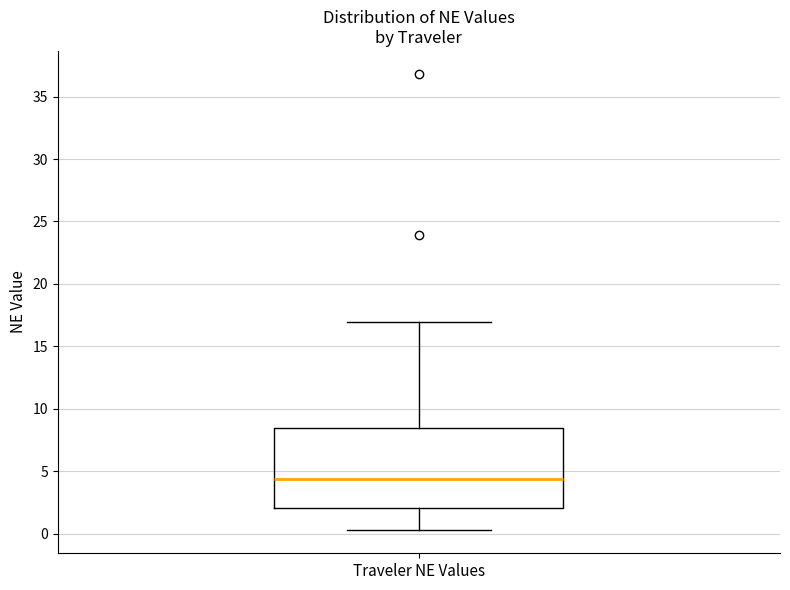

Read this box plot against the y-axis: the position of the median line, the range covered by the box, and the ends of both whiskers. The values are not printed on the chart, so give them approximately, as read against the axis.

median 4.5, box 2.0 to 8.5, whiskers 0.5 to 17.0